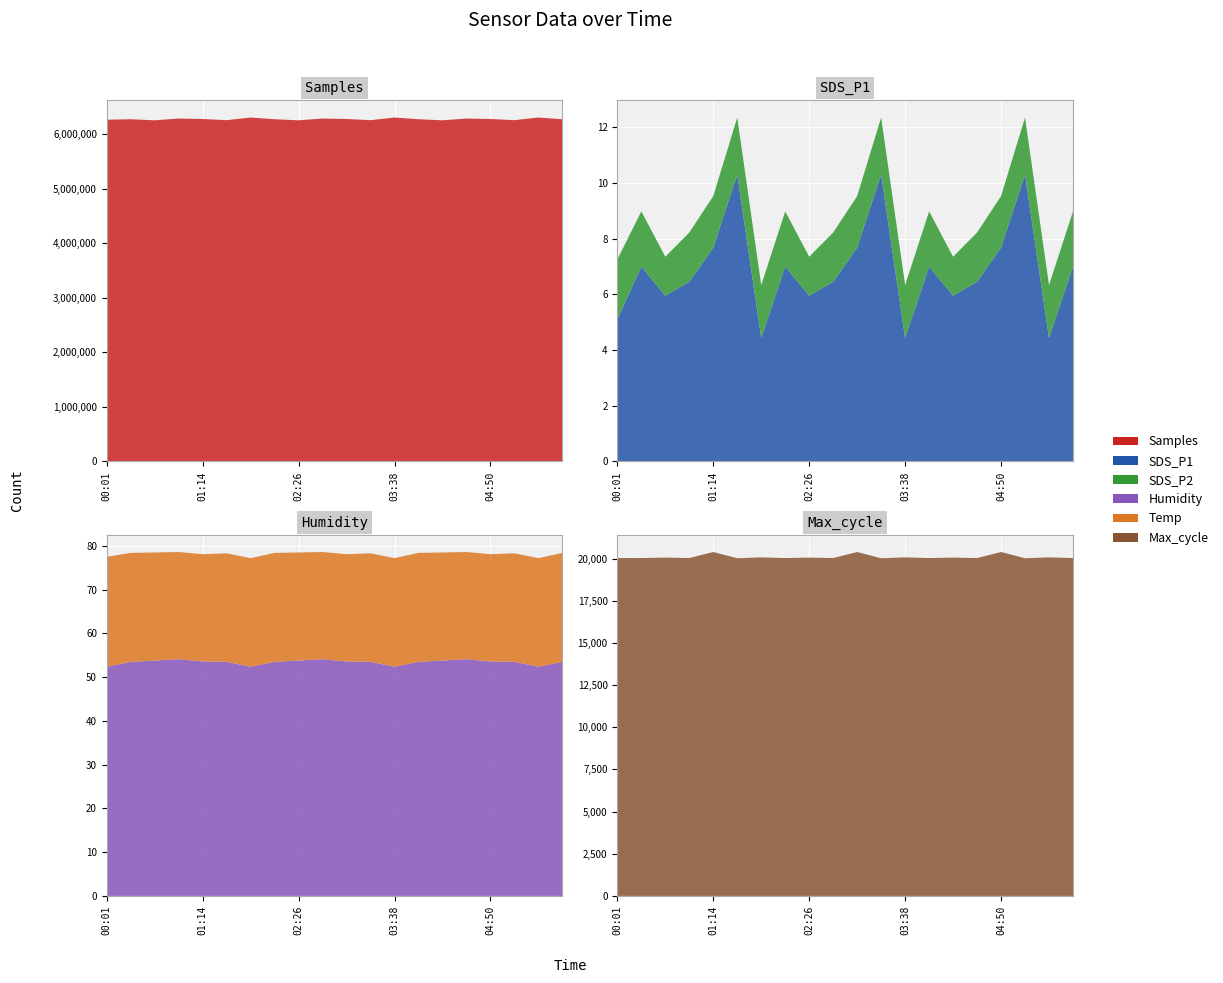

Reading left to right, what are all the values shown in this chart?

Samples: 00:01=6262496.0	00:19=6270705.0	00:37=6251233.0	00:55=6283703.0	01:14=6275362.0	01:32=6253708.0	01:50=6302168.0	02:08=6270705.0	02:26=6251233.0	02:44=6283703.0	03:02=6275362.0	03:20=6253708.0	03:38=6302168.0	03:56=6270705.0	04:14=6251233.0	04:32=6283703.0	04:50=6275362.0	05:08=6253708.0	05:26=6302168.0	05:44=6270705.0
SDS_P1: 00:01=5.1	00:19=7.0	00:37=6.0	00:55=6.5	01:14=7.7	01:32=10.3	01:50=4.4	02:08=7.0	02:26=6.0	02:44=6.5	03:02=7.7	03:20=10.3	03:38=4.4	03:56=7.0	04:14=6.0	04:32=6.5	04:50=7.7	05:08=10.3	05:26=4.4	05:44=7.0
Humidity: 00:01=52.4	00:19=53.5	00:37=53.8	00:55=54.1	01:14=53.6	01:32=53.5	01:50=52.4	02:08=53.5	02:26=53.8	02:44=54.1	03:02=53.6	03:20=53.5	03:38=52.4	03:56=53.5	04:14=53.8	04:32=54.1	04:50=53.6	05:08=53.5	05:26=52.4	05:44=53.5
Max_cycle: 00:01=20041.0	00:19=20040.0	00:37=20068.0	00:55=20041.0	01:14=20398.0	01:32=20029.0	01:50=20080.0	02:08=20040.0	02:26=20068.0	02:44=20041.0	03:02=20398.0	03:20=20029.0	03:38=20080.0	03:56=20040.0	04:14=20068.0	04:32=20041.0	04:50=20398.0	05:08=20029.0	05:26=20080.0	05:44=20040.0
Temp: 00:01=25.1	00:19=24.9	00:37=24.7	00:55=24.5	01:14=24.5	01:32=24.8	01:50=24.8	02:08=24.9	02:26=24.7	02:44=24.5	03:02=24.5	03:20=24.8	03:38=24.8	03:56=24.9	04:14=24.7	04:32=24.5	04:50=24.5	05:08=24.8	05:26=24.8	05:44=24.9
SDS_P2: 00:01=2.1	00:19=2.0	00:37=1.4	00:55=1.8	01:14=1.9	01:32=2.0	01:50=1.9	02:08=2.0	02:26=1.4	02:44=1.8	03:02=1.9	03:20=2.0	03:38=1.9	03:56=2.0	04:14=1.4	04:32=1.8	04:50=1.9	05:08=2.0	05:26=1.9	05:44=2.0